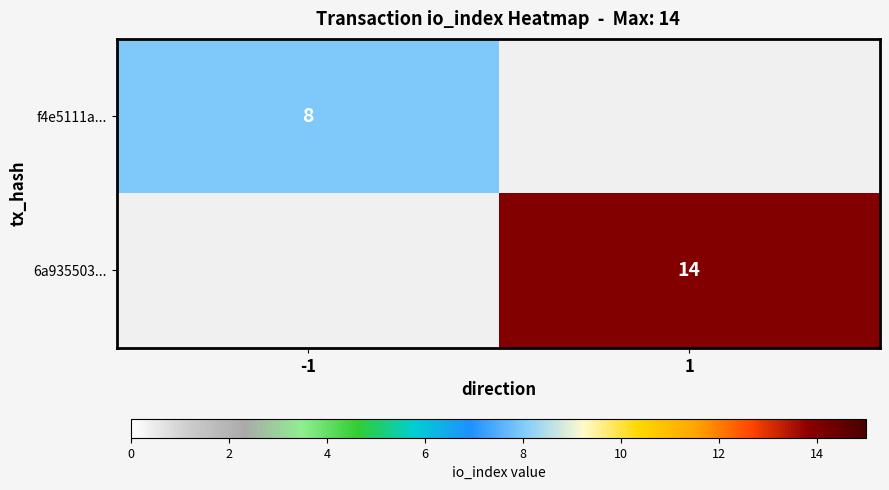

What is the total value across all series at -1?

8